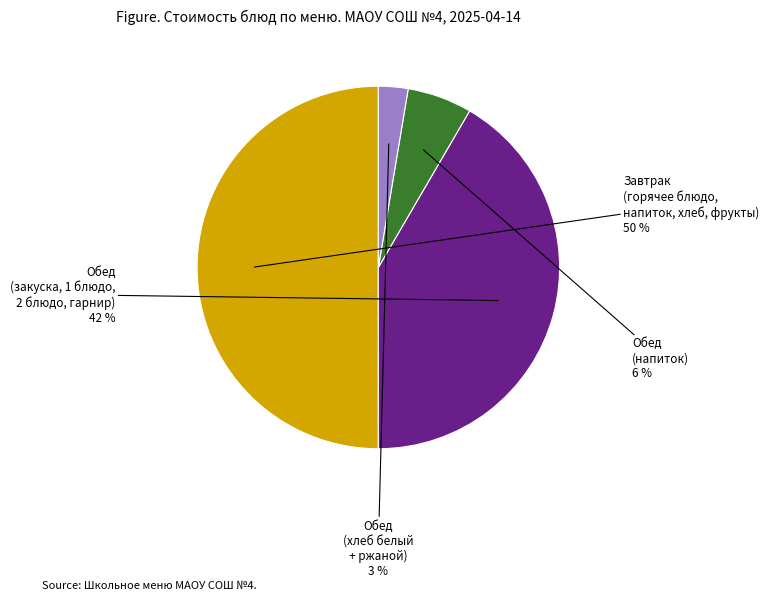

To the nearest percent, what is the average slice percentage?

25%